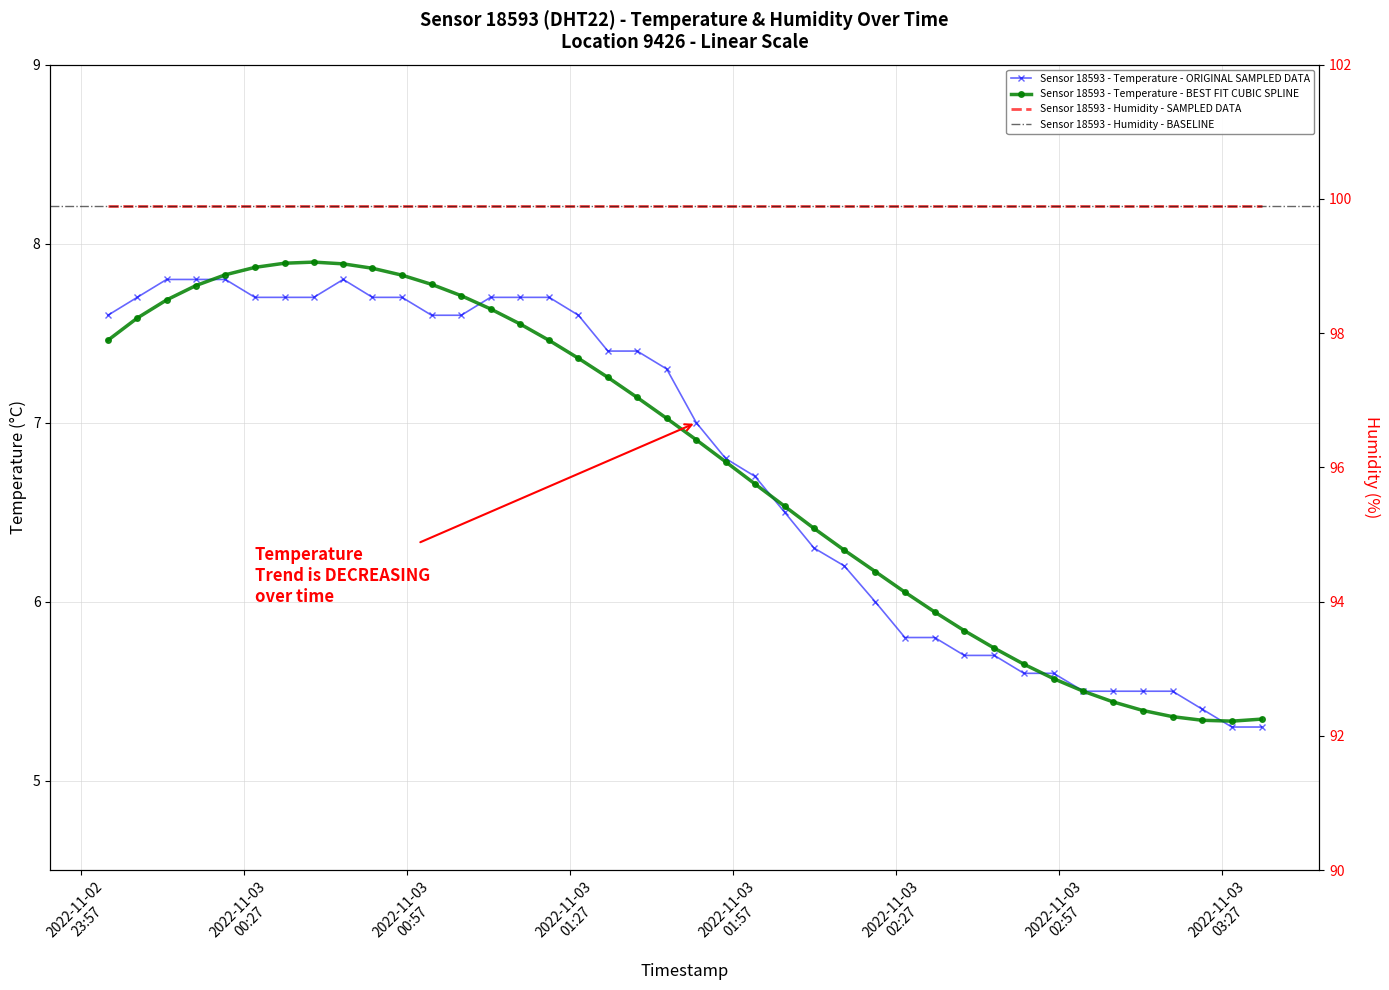

What is the difference between the values at 2022-11-03T00:39:51 and 2022-11-03T02:06:29?

1.2